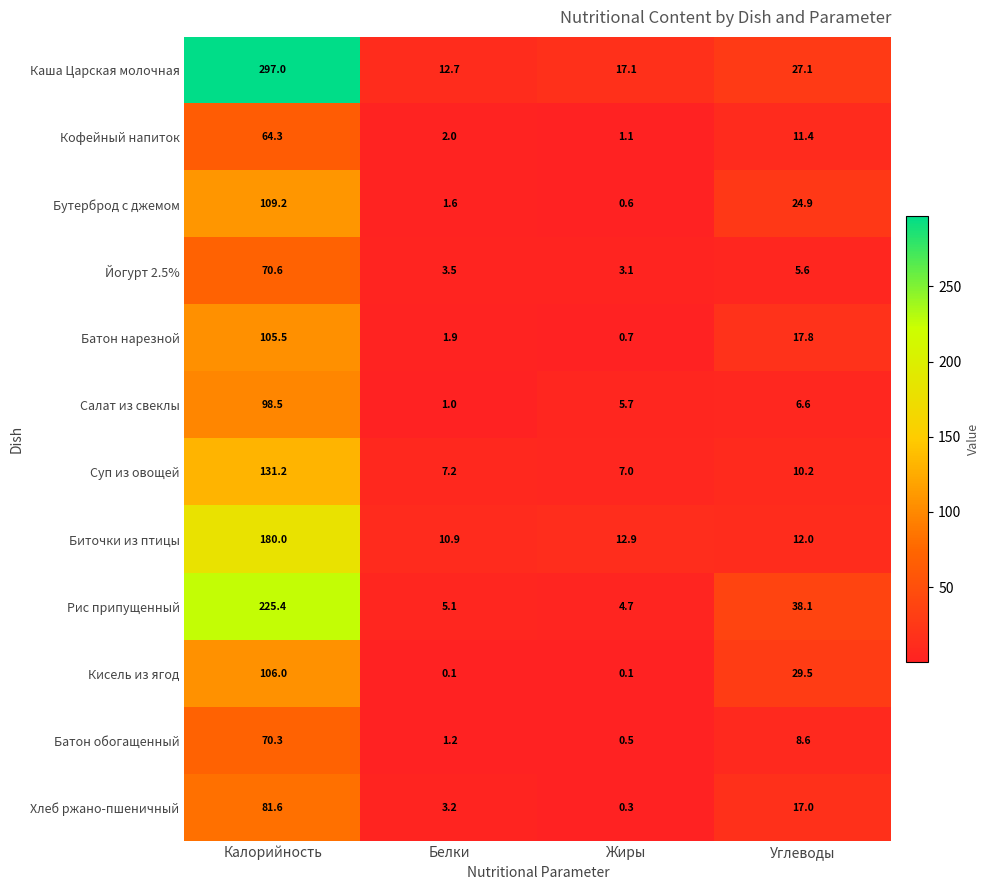

What is the lowest value of the Батон нарезной series?

0.7